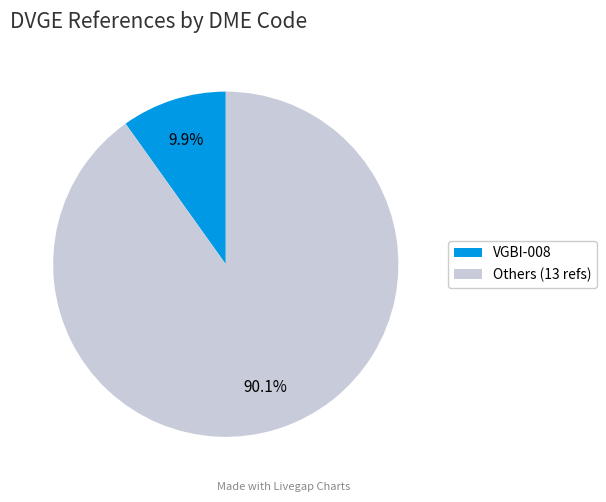

Is there a majority slice in this chart?

Yes